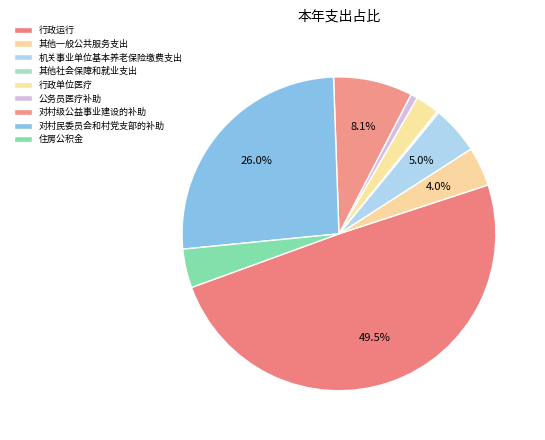

What is the ratio of the value at 行政运行 to the value at 公务员医疗补助?

69.3